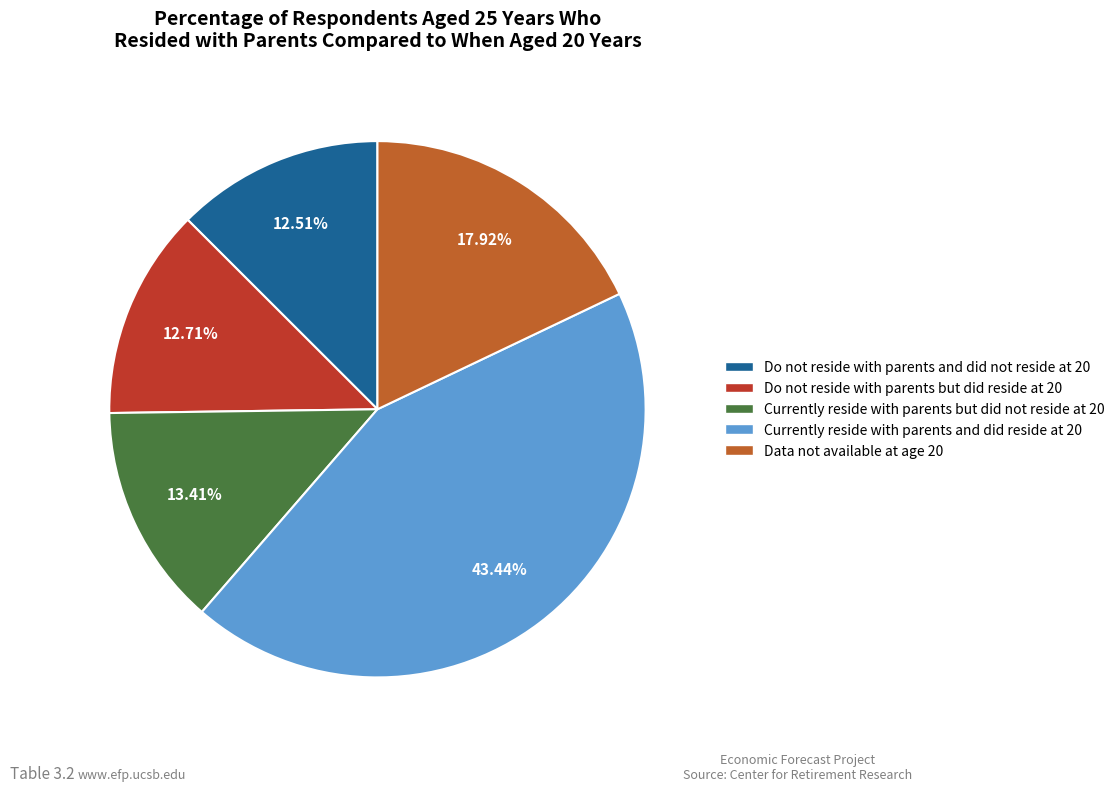

Is there any slice that represents more than half of the pie?

No